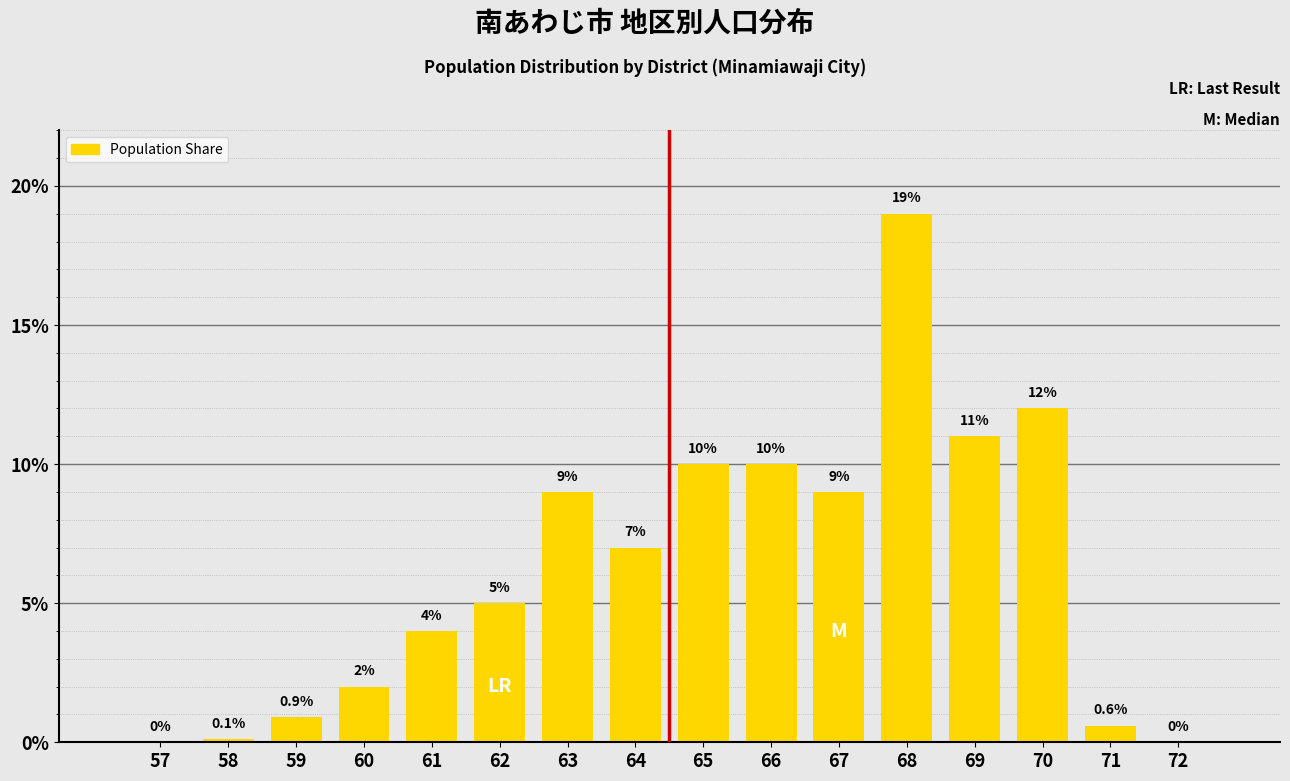

Reading right to left, extract all data points from this chart.

72=0.0	71=0.6	70=12.0	69=11.0	68=19.0	67=9.0	66=10.0	65=10.0	64=7.0	63=9.0	62=5.0	61=4.0	60=2.0	59=0.9	58=0.1	57=0.0